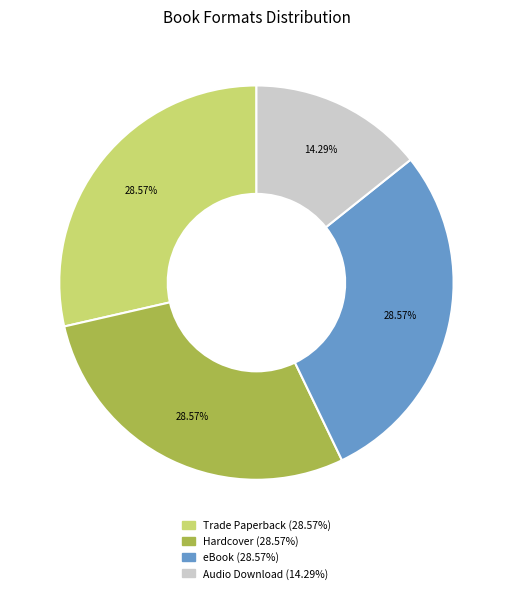

Is it true that Audio Download is 14% of the pie?

True